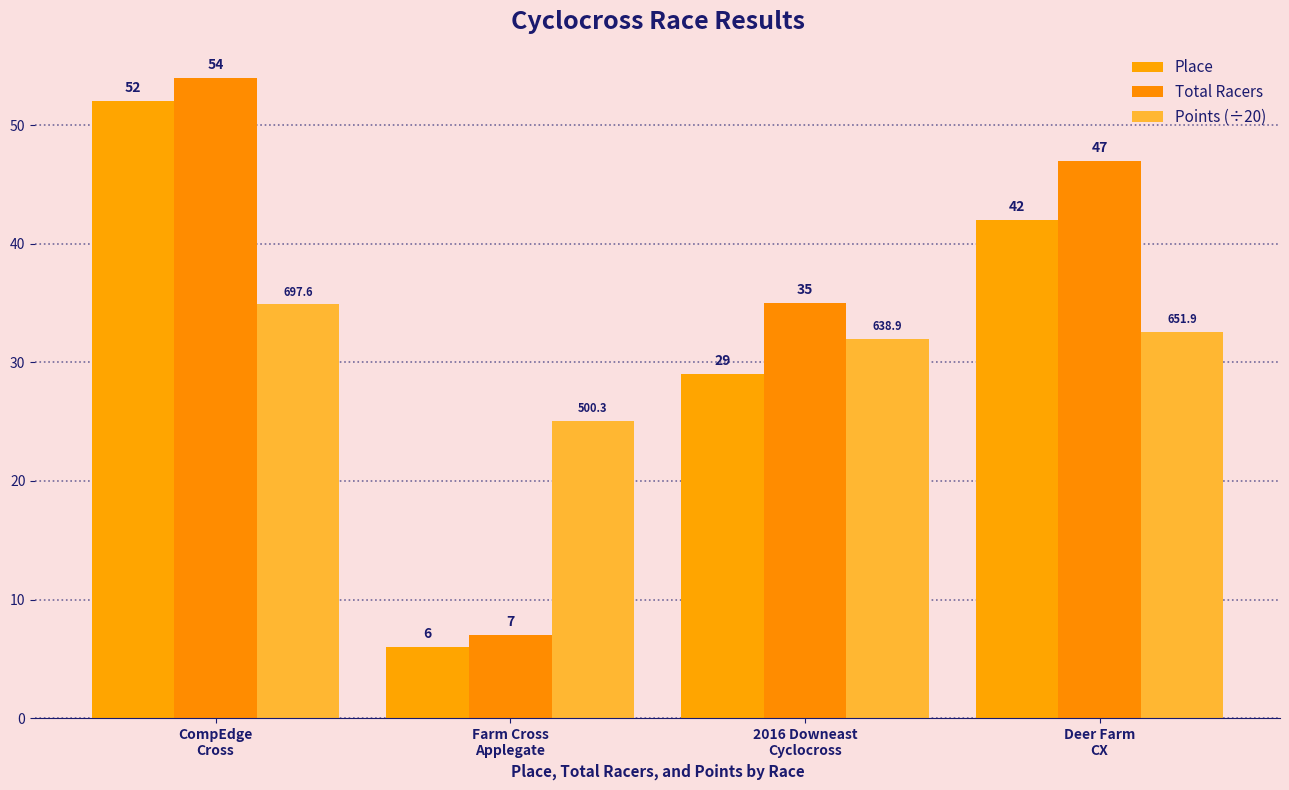

Are the bars horizontal?

No